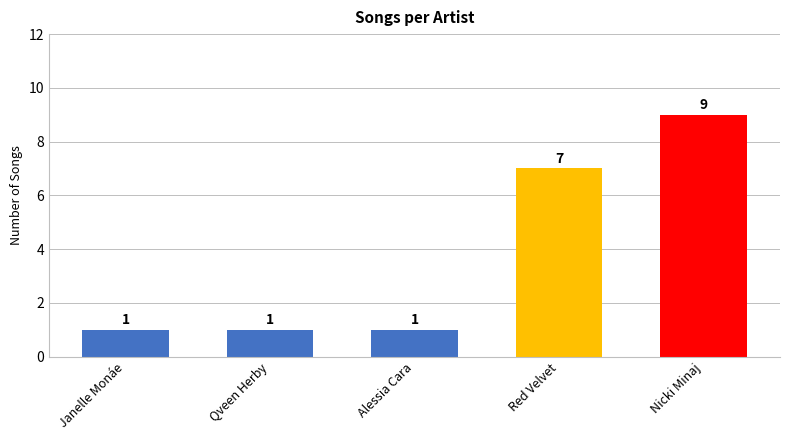

What position from the left is Red Velvet?

4